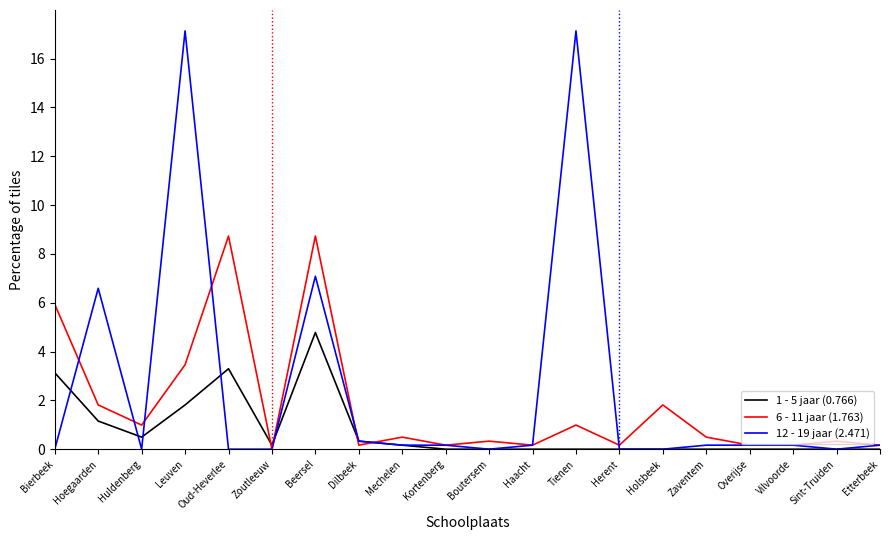

True or false: 1 - 5 jaar has a value of 0.8 at Huldenberg.

False